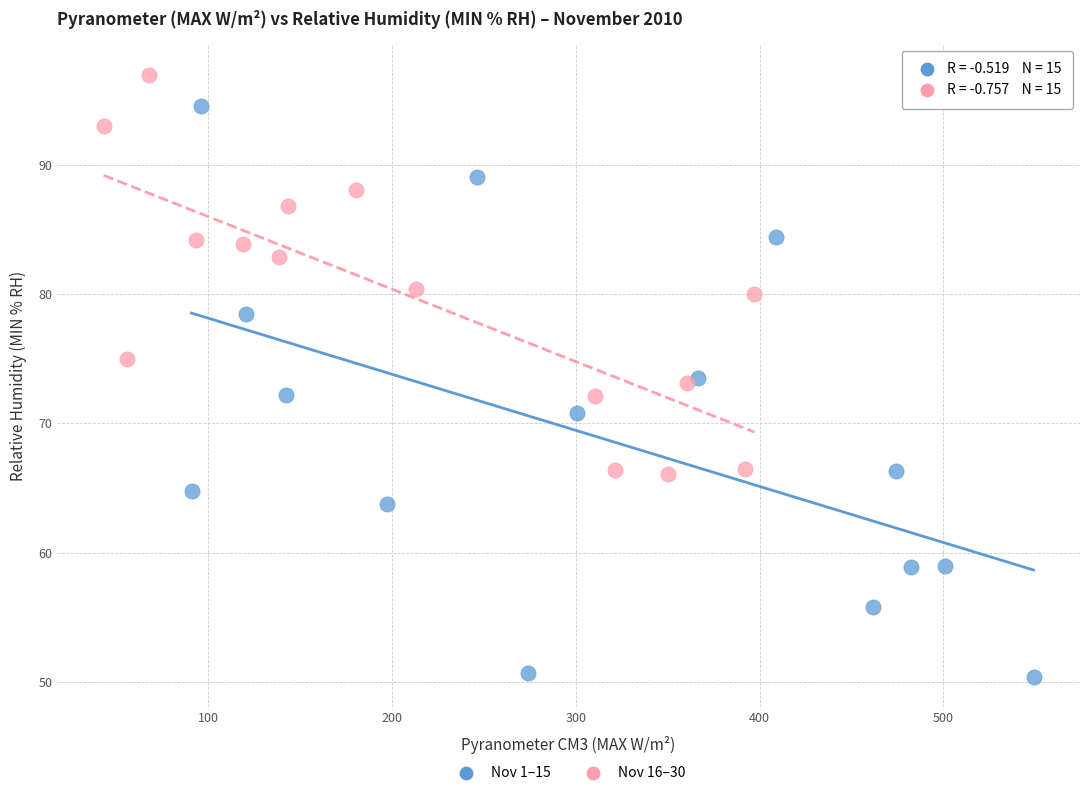

Which series contains the lowest Y value?

Nov 1–15